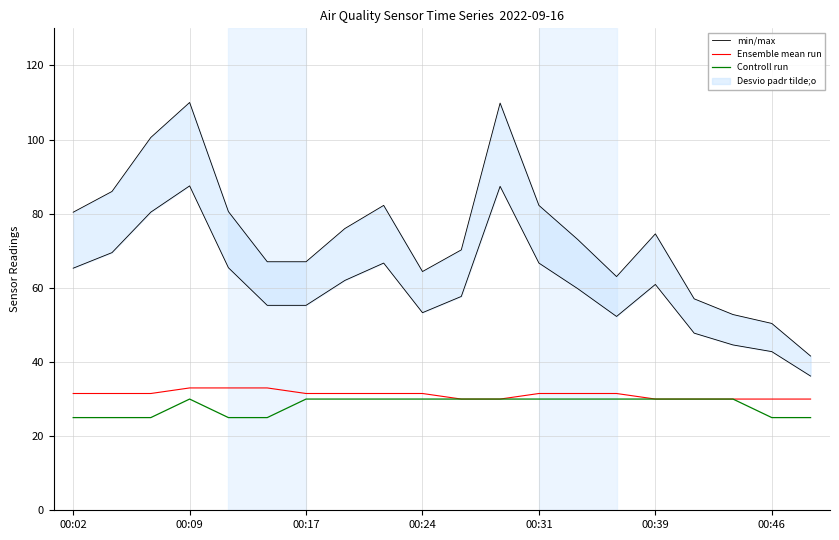

How many data points does each series have?

20